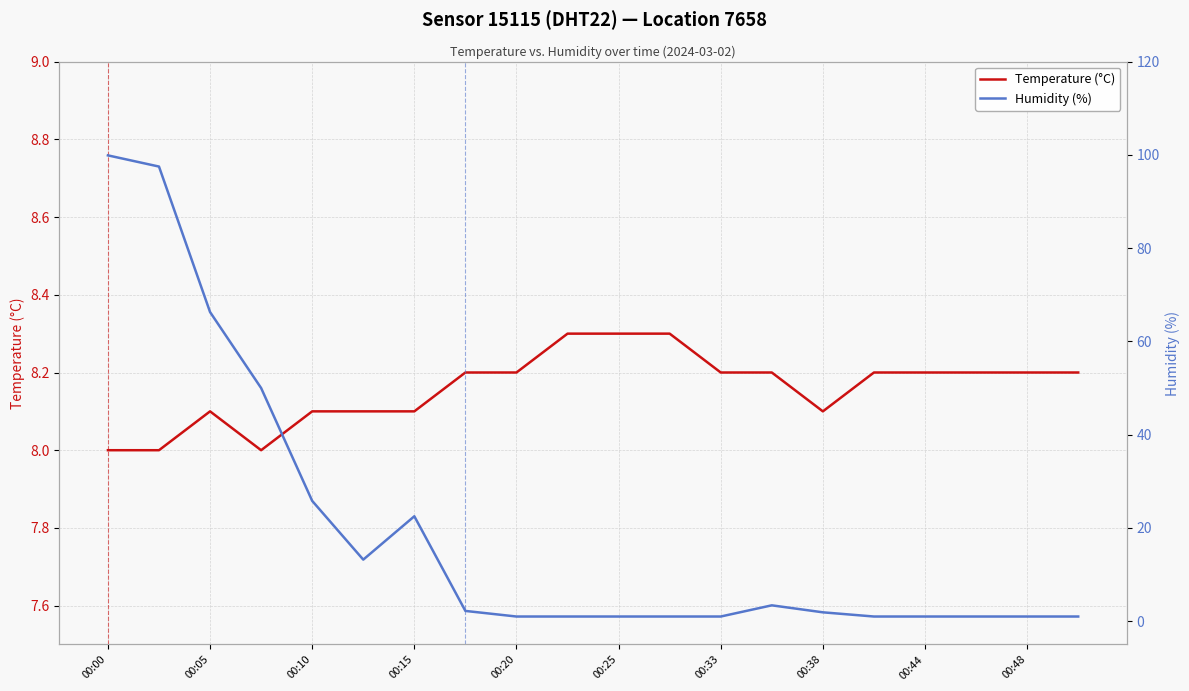

Is this an area chart (filled region under the line)?

No